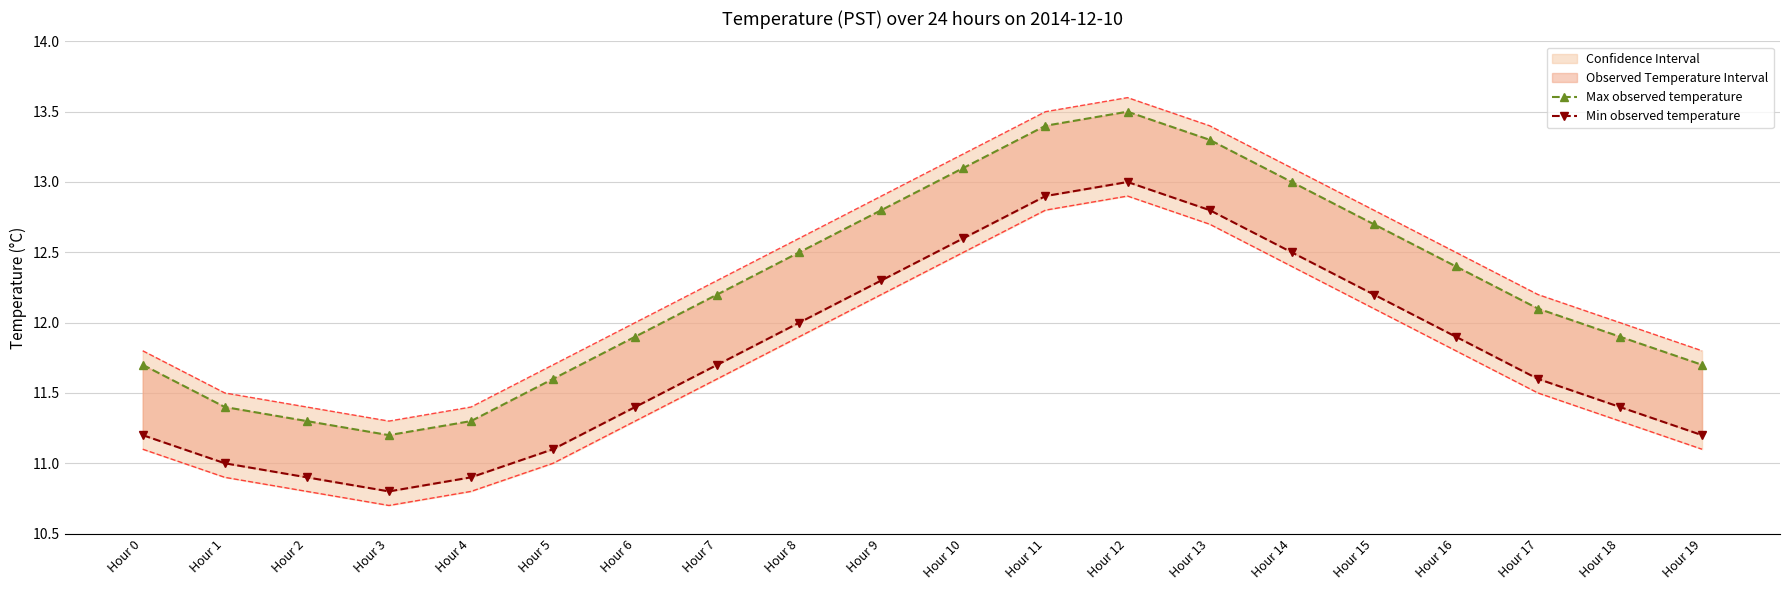

Which series has the largest total across all categories?

Max observed temperature